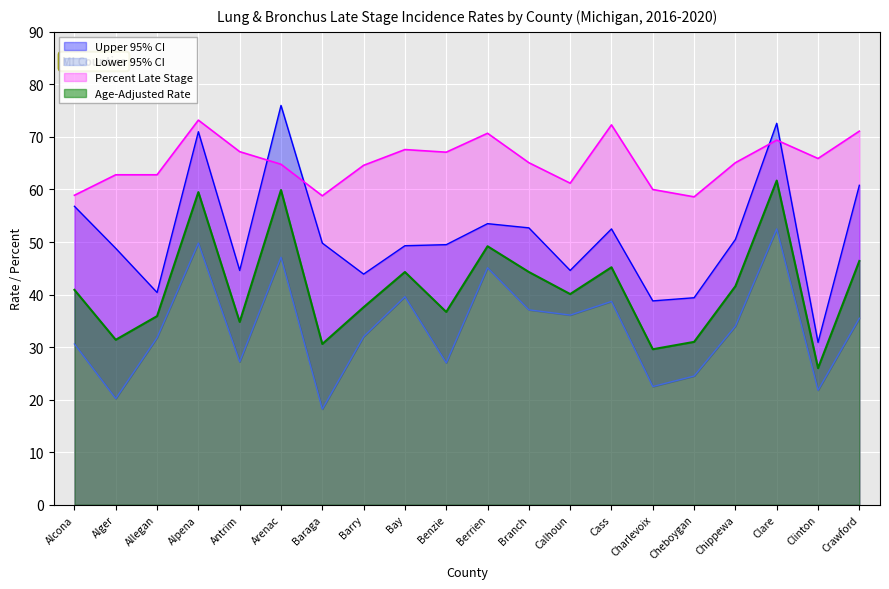

True or false: Upper 95% CI and Lower 95% CI cross at least once.

False